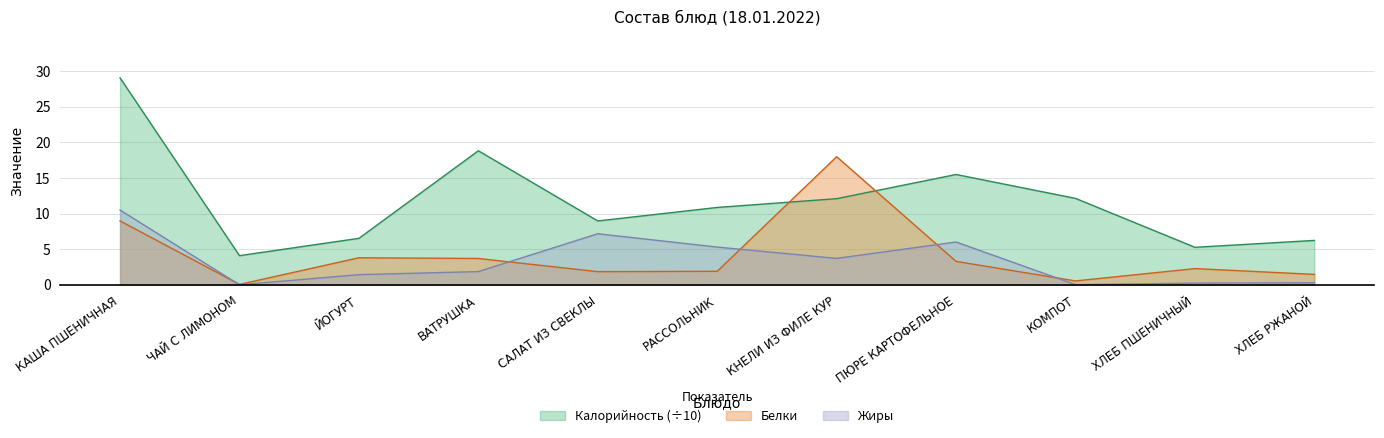

What is the value of the Калорийность point at the 11th from the left?

6.2